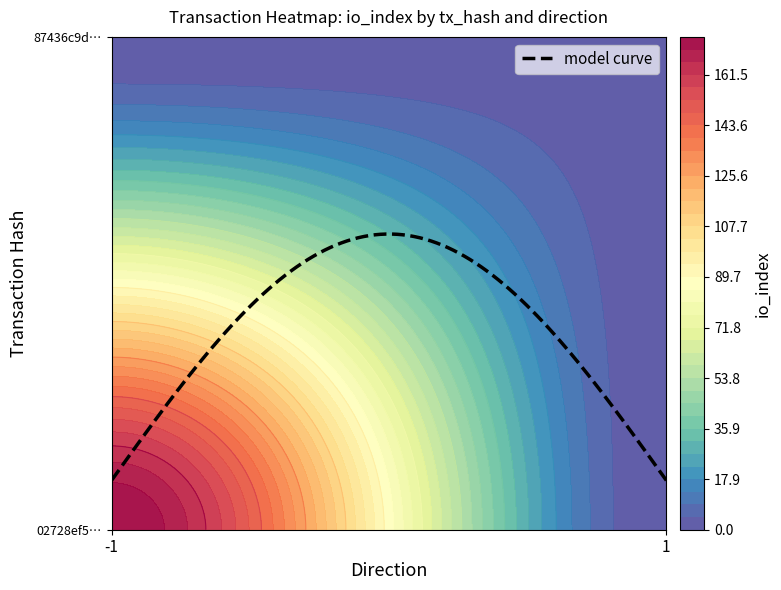

What is the sum of the 02728ef5d9513513f4b19f4435dc079db5ea489 values at io_index and direction?

174